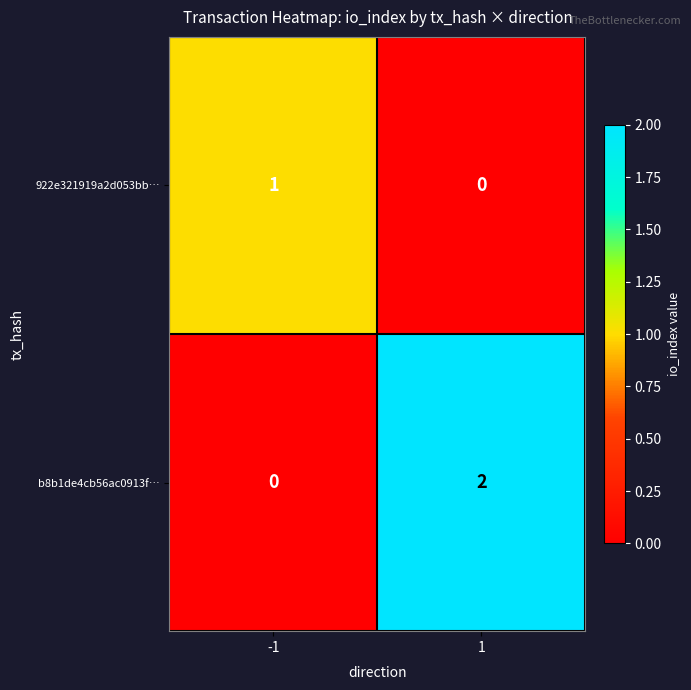

Rank the series at 1 from highest to lowest value.

b8b1de4cb56ac0913f…, 922e321919a2d053bb…